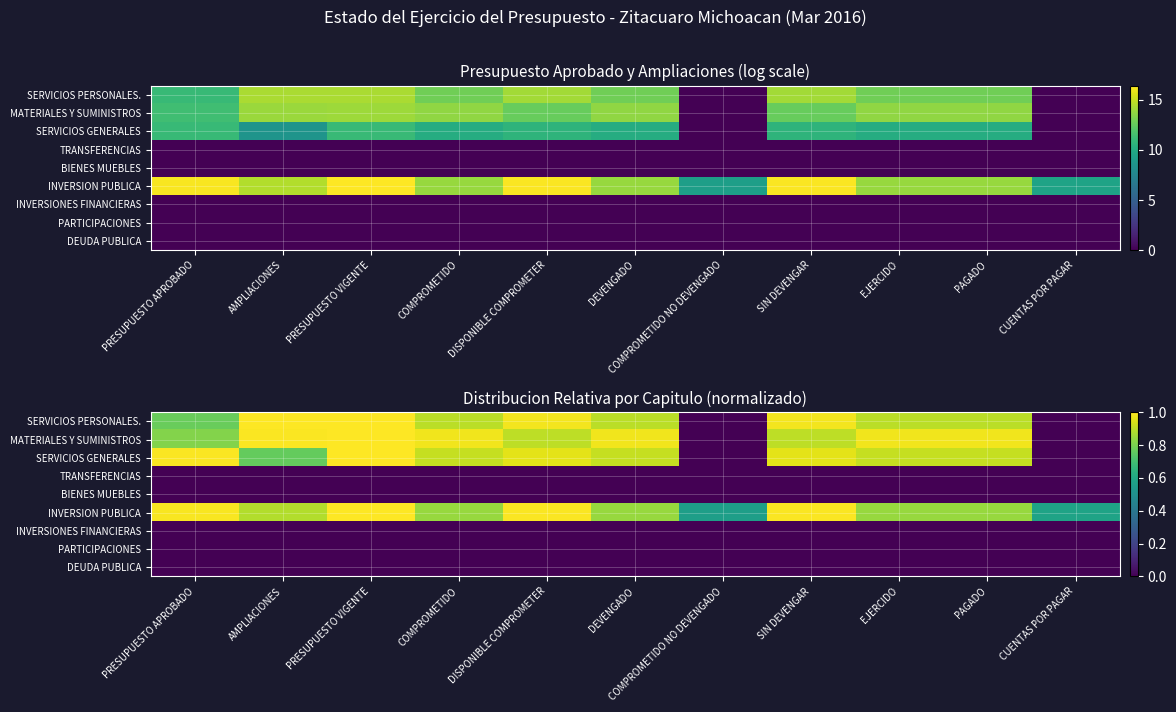

Where is BIENES MUEBLES nearest to the value 0?

PRESUPUESTO APROBADO